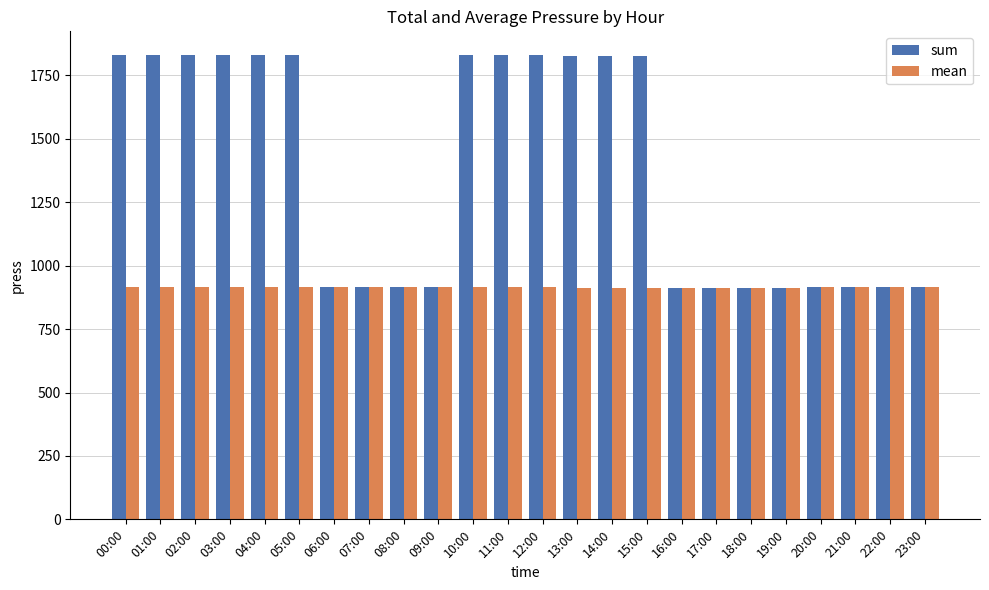

What is the difference between the sum values at 21:00 and 05:00?

912.8